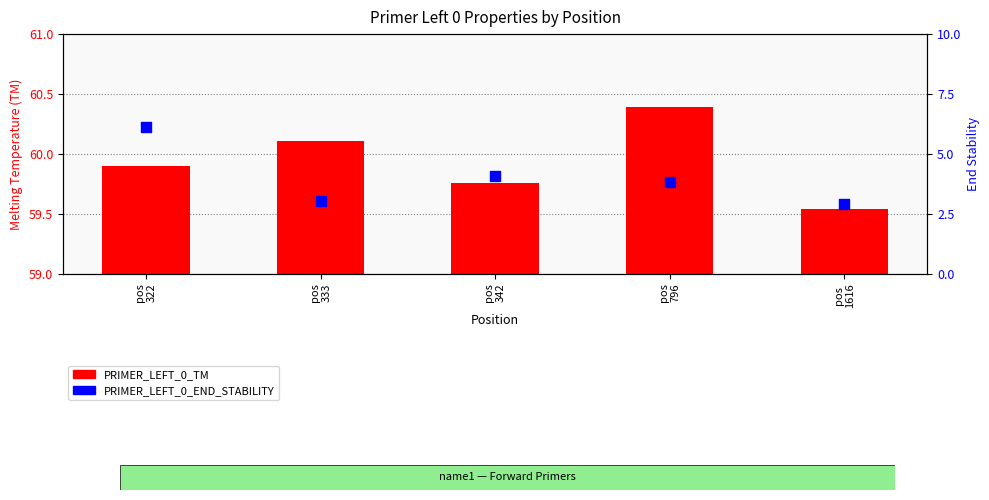

Which series reaches the maximum Y coordinate?

PRIMER_LEFT_0_TM